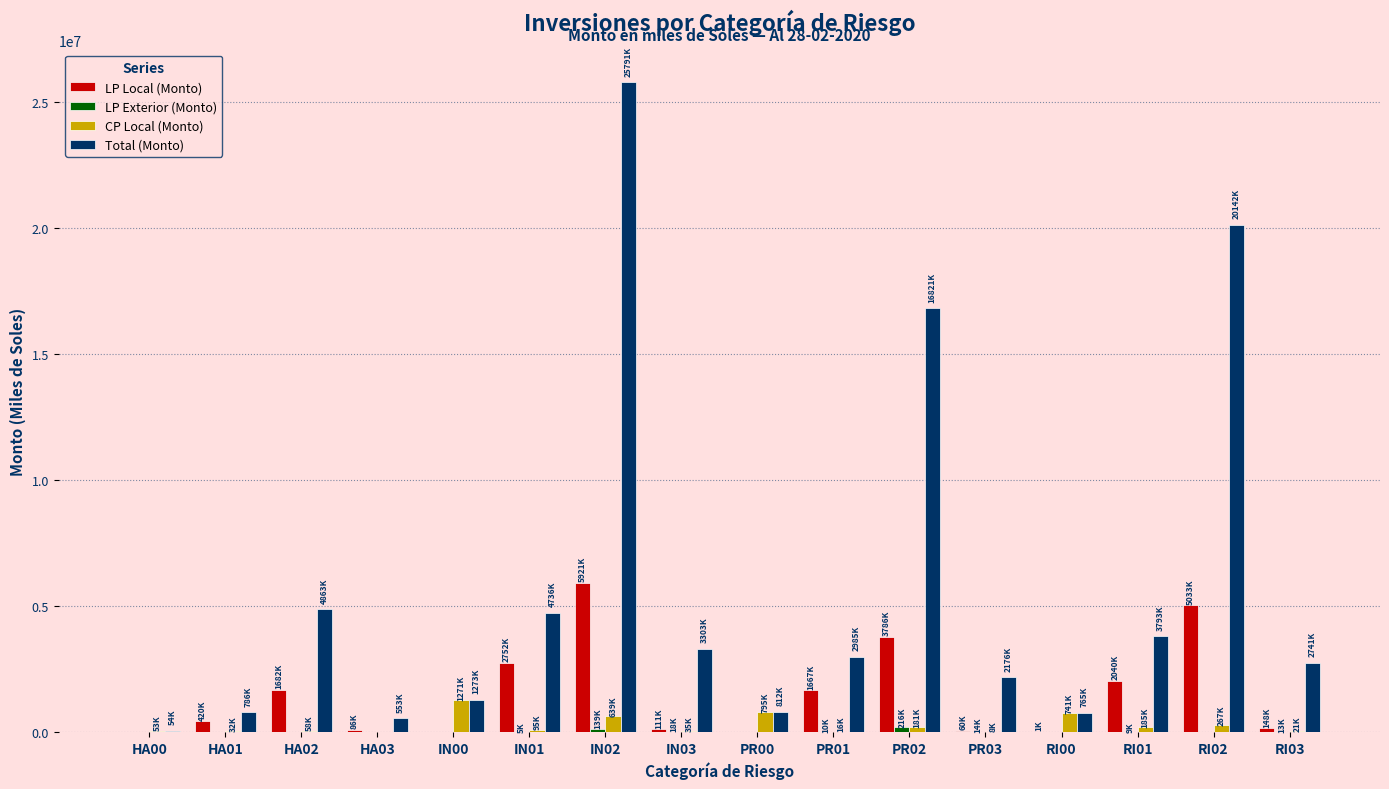

At which label does Total (Monto) reach its peak?

IN02